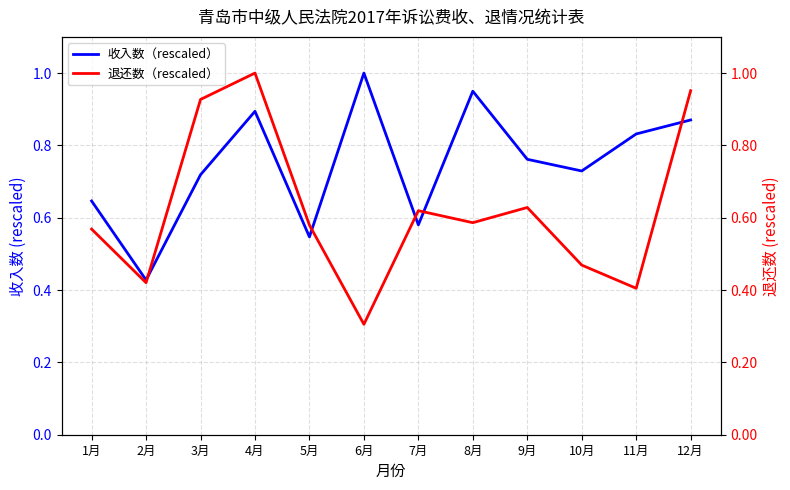

True or false: 退还数（rescaled） and 收入数（rescaled） cross at least once.

True